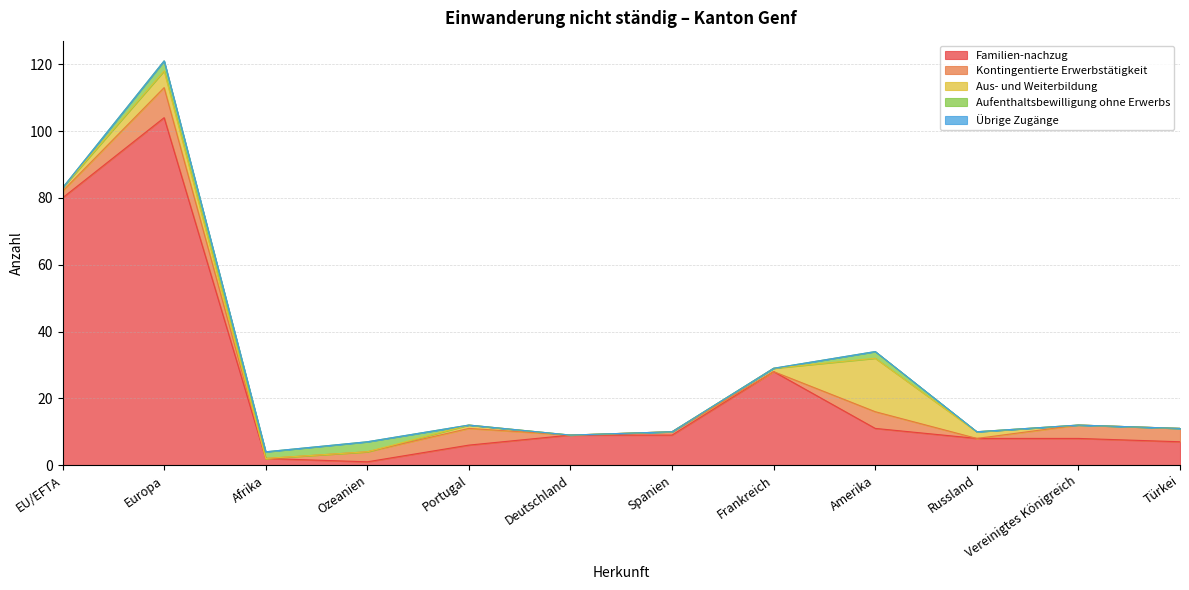

What position from the right is Amerika?

4